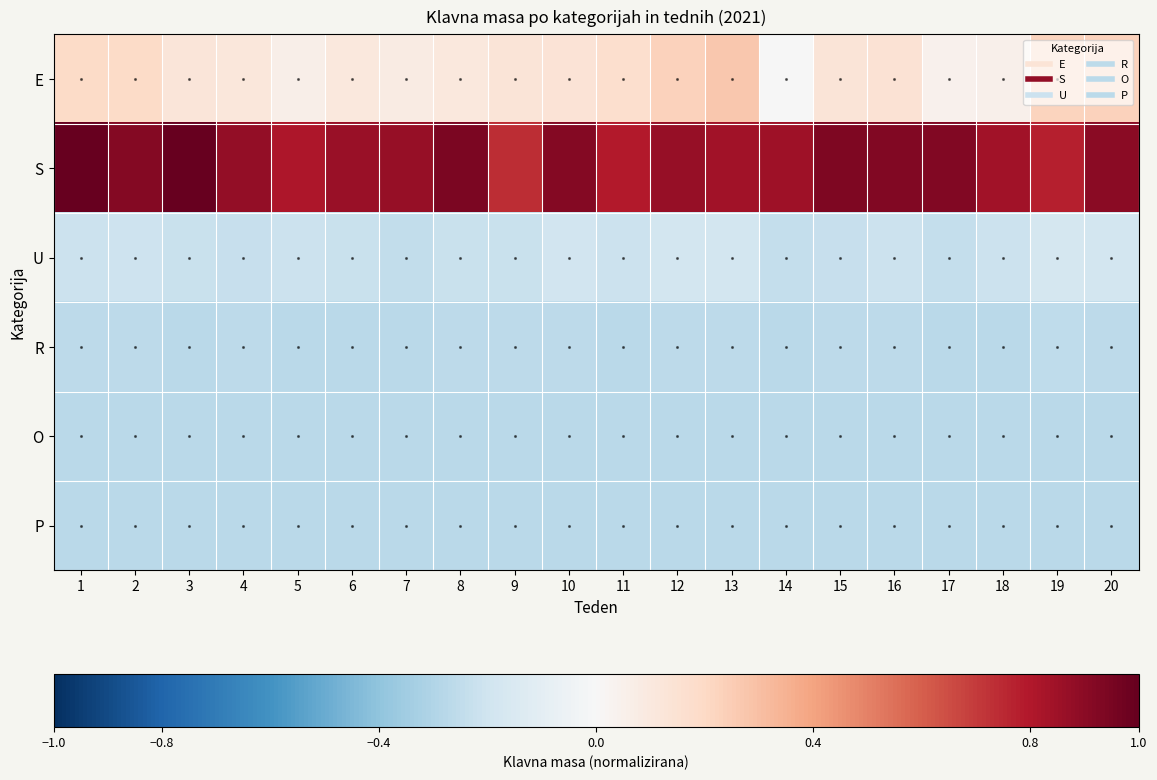

How many categories are shown in the chart?

20